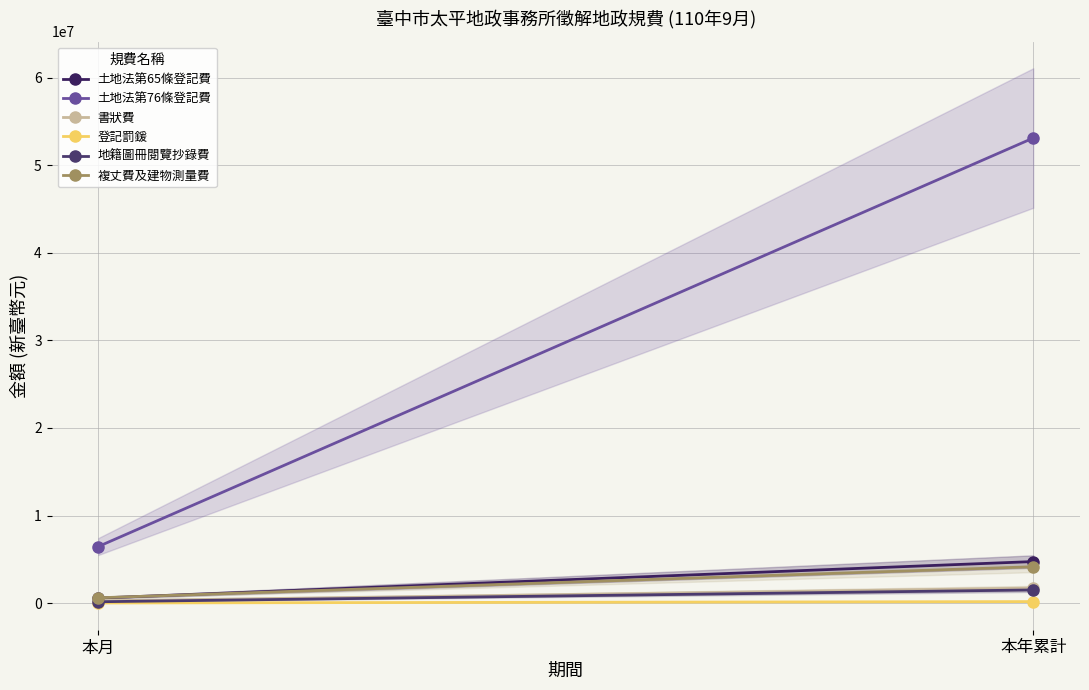

Between 本月 and 本年累計, which series saw the biggest shift?

土地法第76條登記費